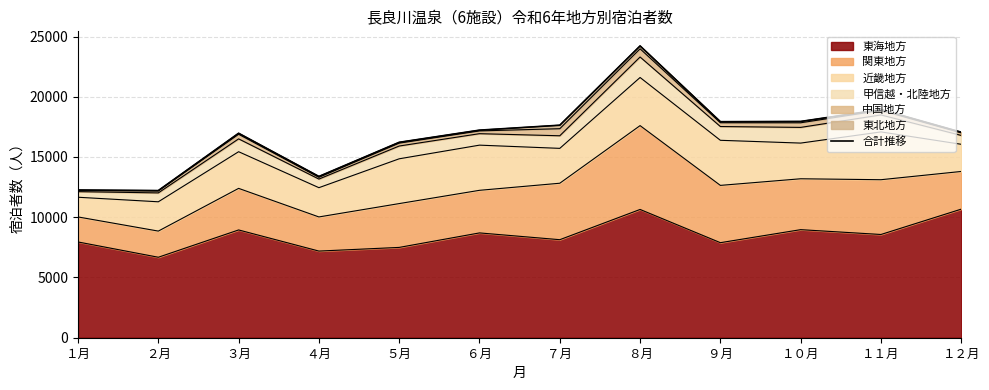

At which category does the chart reach its minimum across all series?

２月